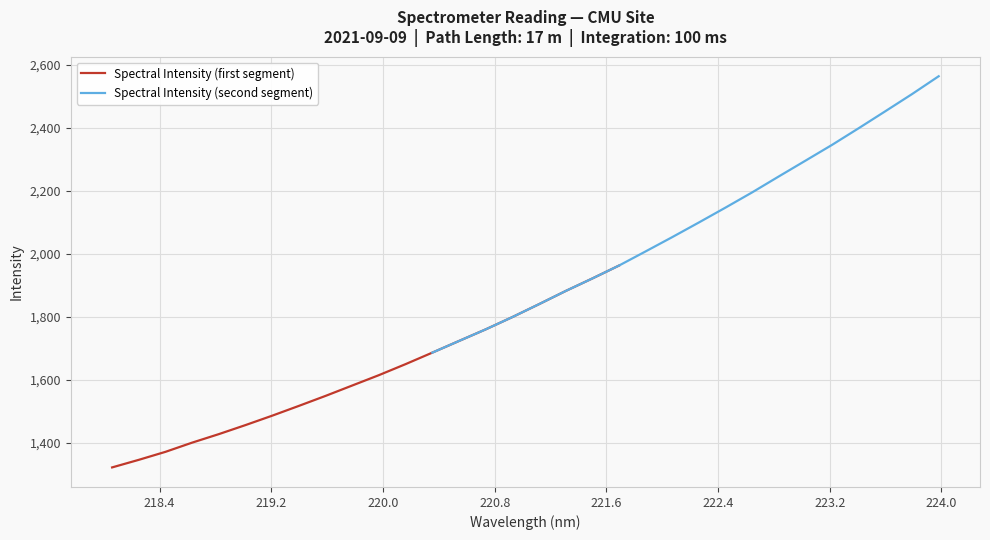

Rank the series by their maximum value, from highest to lowest.

Spectral Intensity (second segment), Spectral Intensity (first segment)